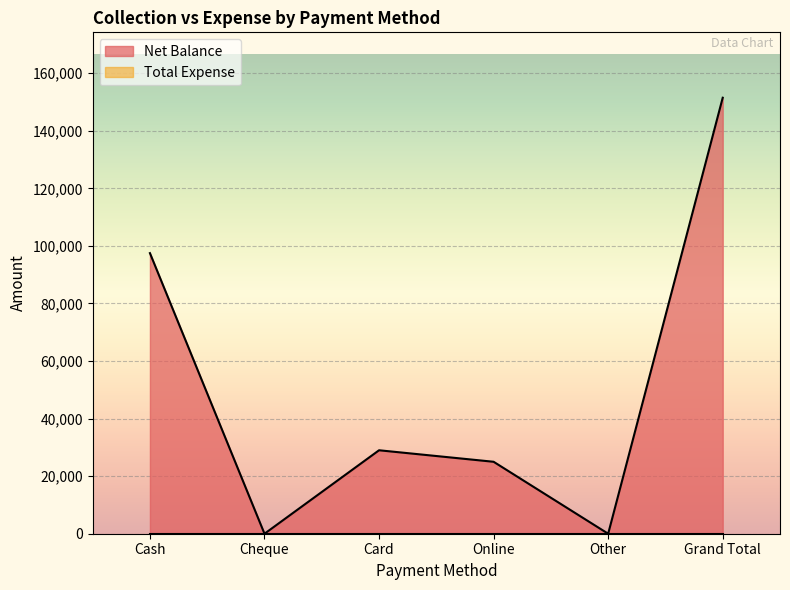

How many interior local valleys (lower than both neighbors) does the data have?

2